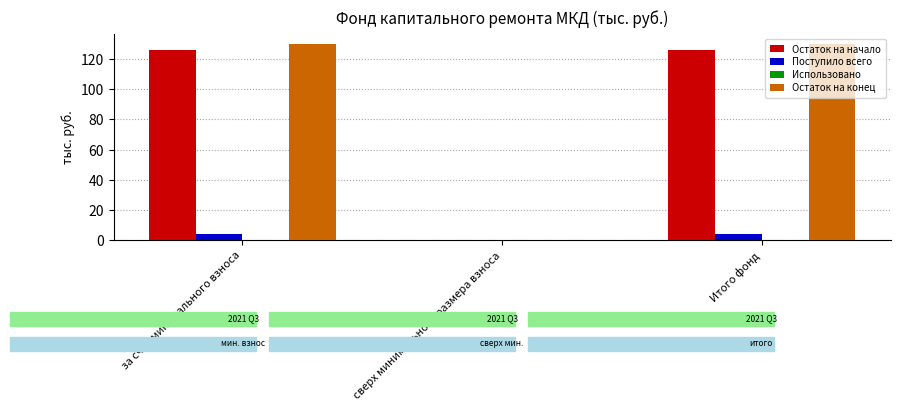

What is the maximum value for Поступило всего?

3.9